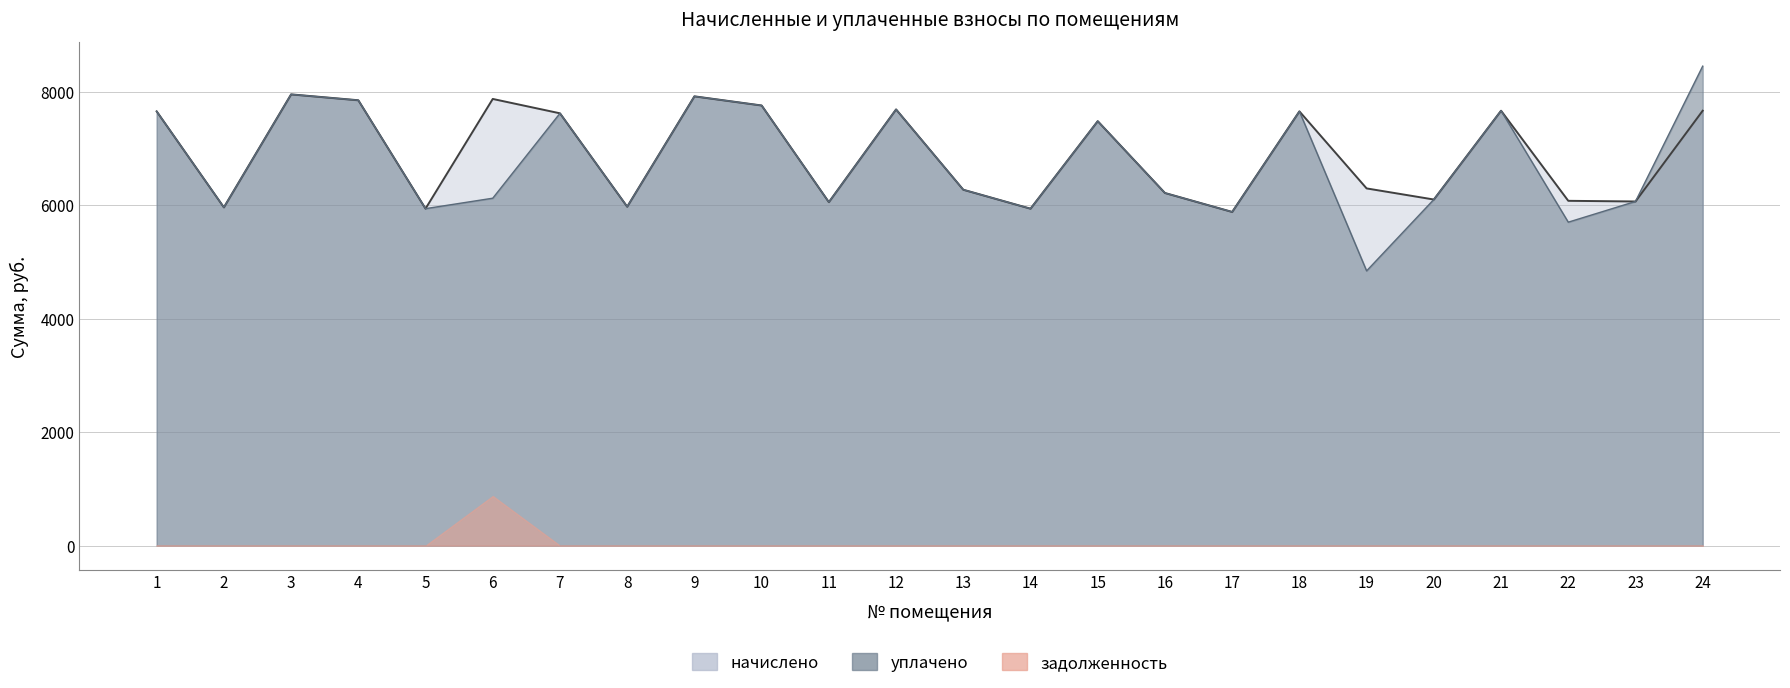

Between 8 and 15, which is larger?

15